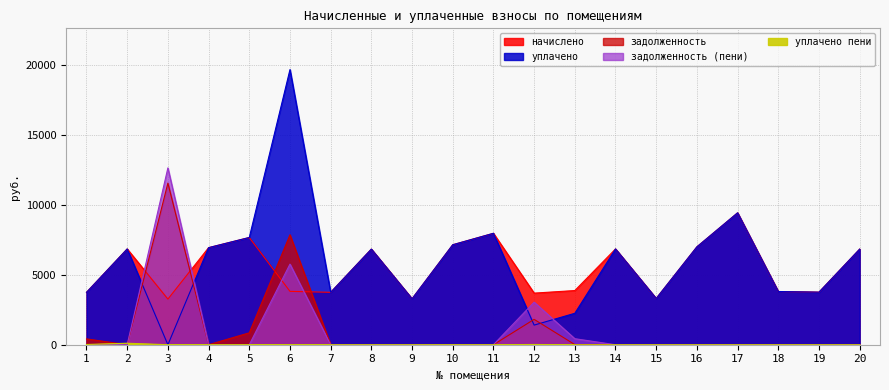

List the series in order of their peak value, lowest first.

уплачено пени, начислено, задолженность, задолженность (пени), уплачено